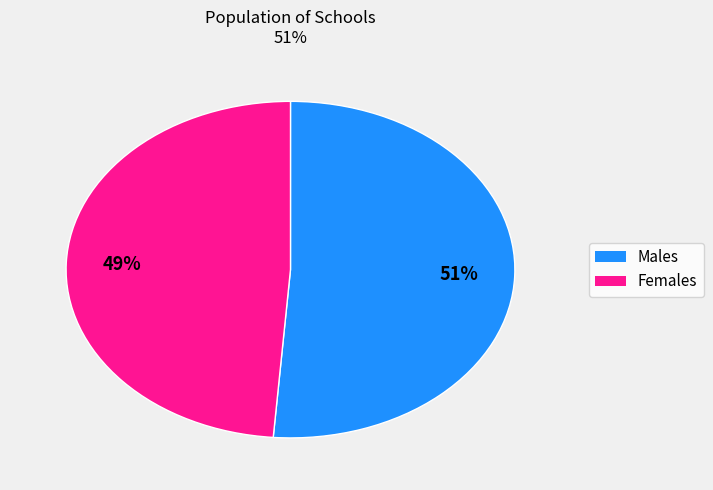

Is there a majority slice in this chart?

Yes